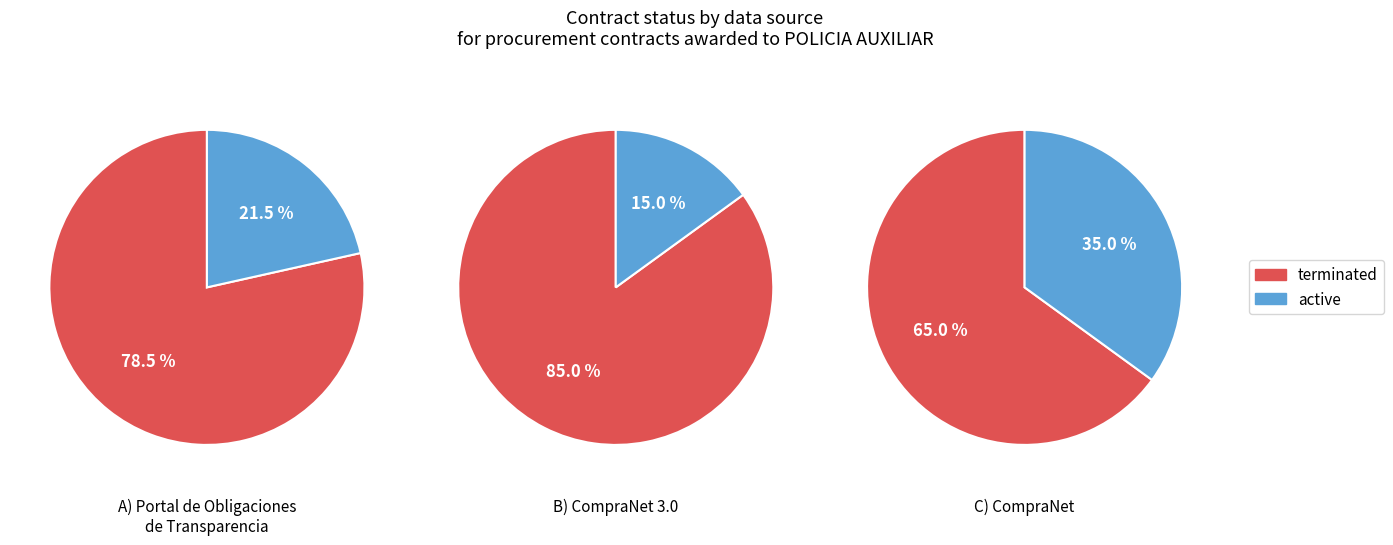

The 1 slice represents 1% of the pie. True or false?

False